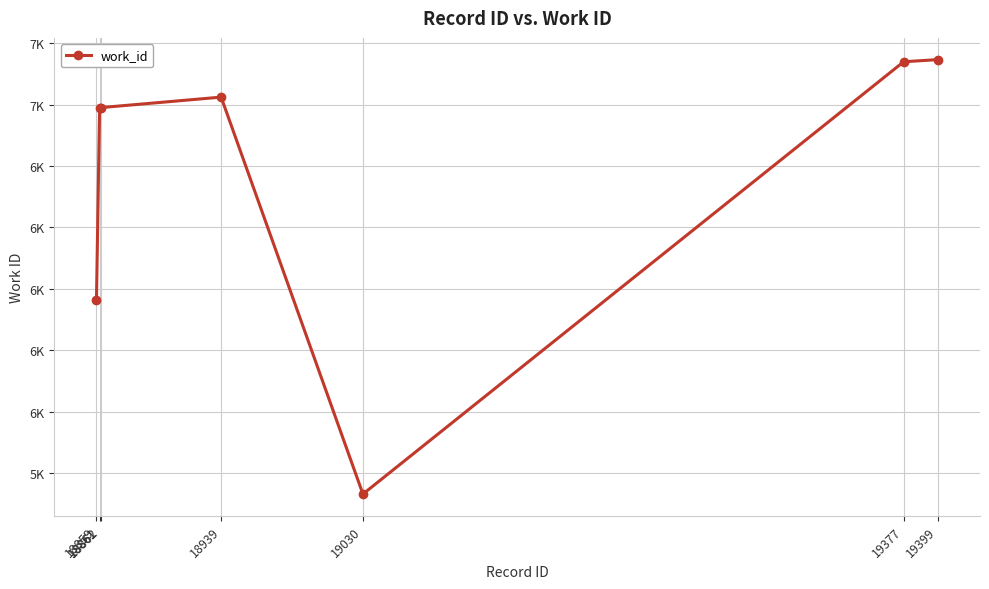

The chart shows a value of 7139 at 19377. True or false?

True